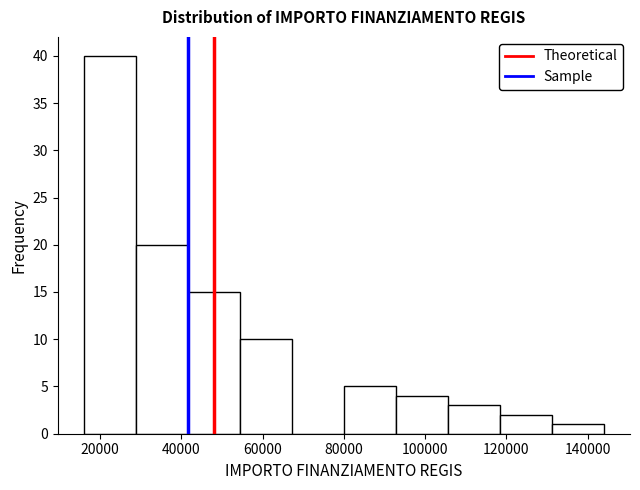

Over which range of the x-axis is the bar tallest?

16000 to 28800